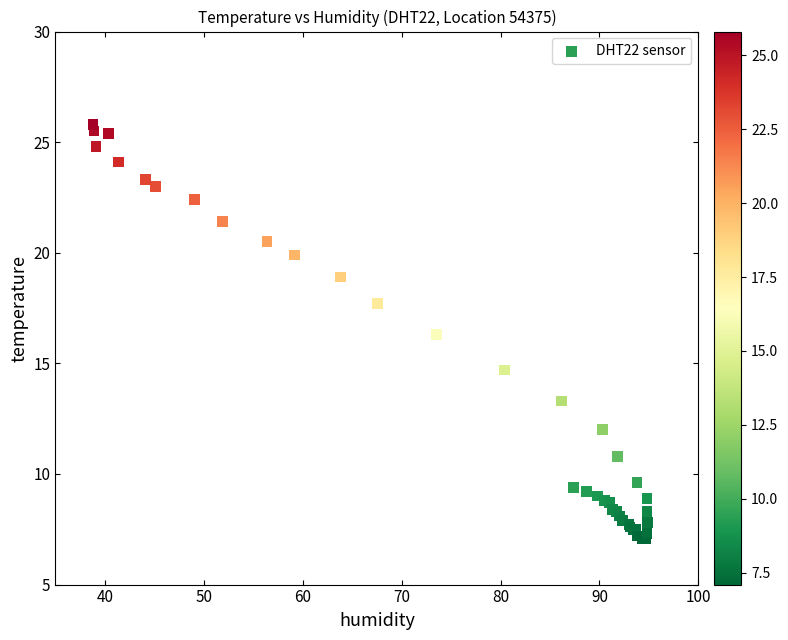

What Y value in the scatter plot is closest to 16?

16.3